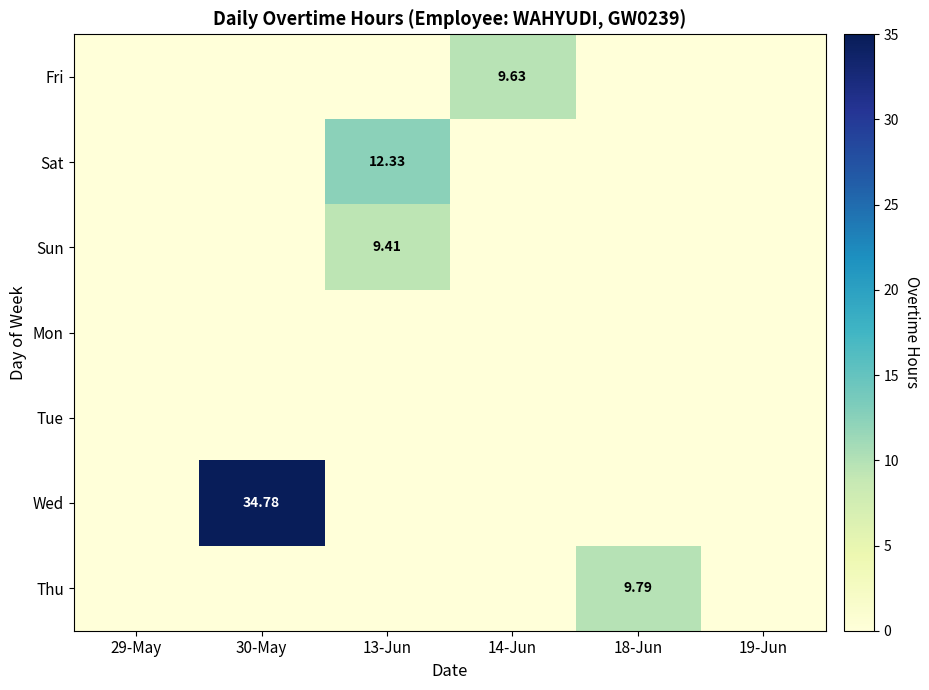

Which label corresponds to the smallest value in the chart?

29-May